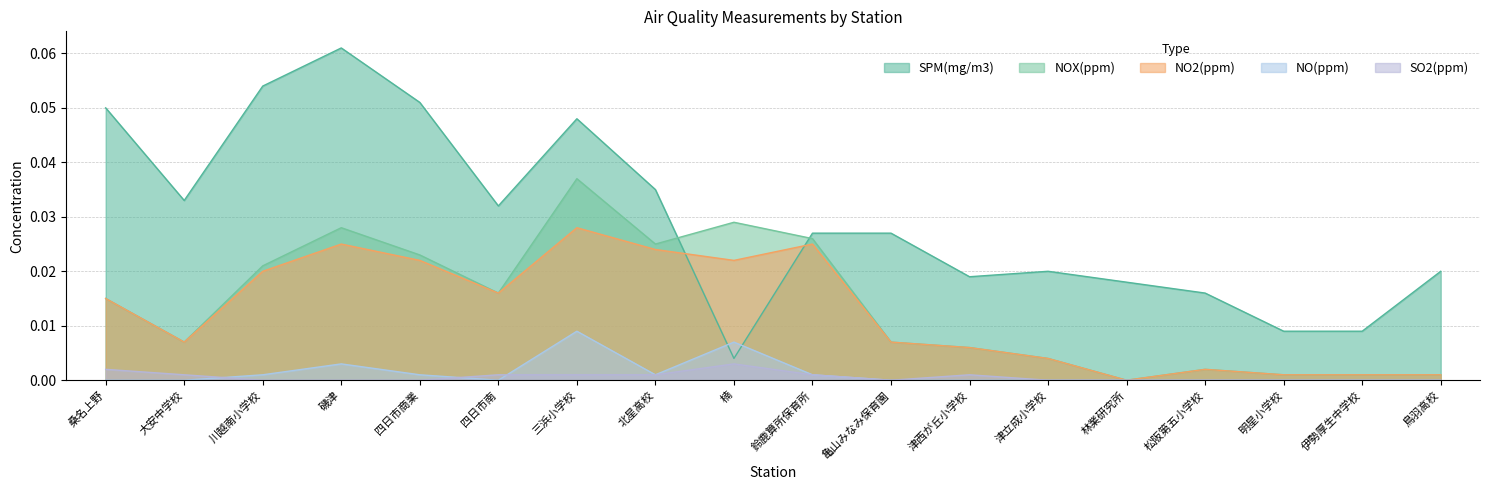

What position from the right is 桑名上野?

18